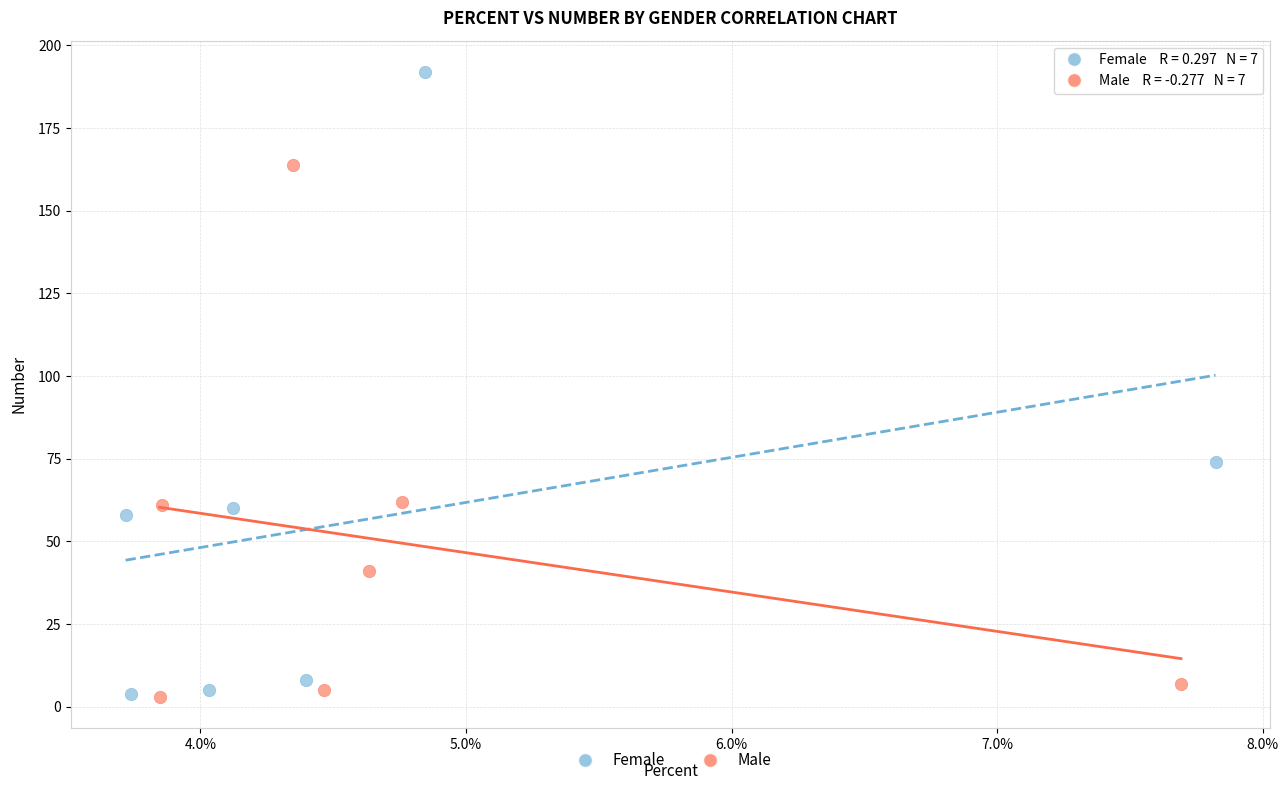

What are all the series names shown in the legend?

Female, Male